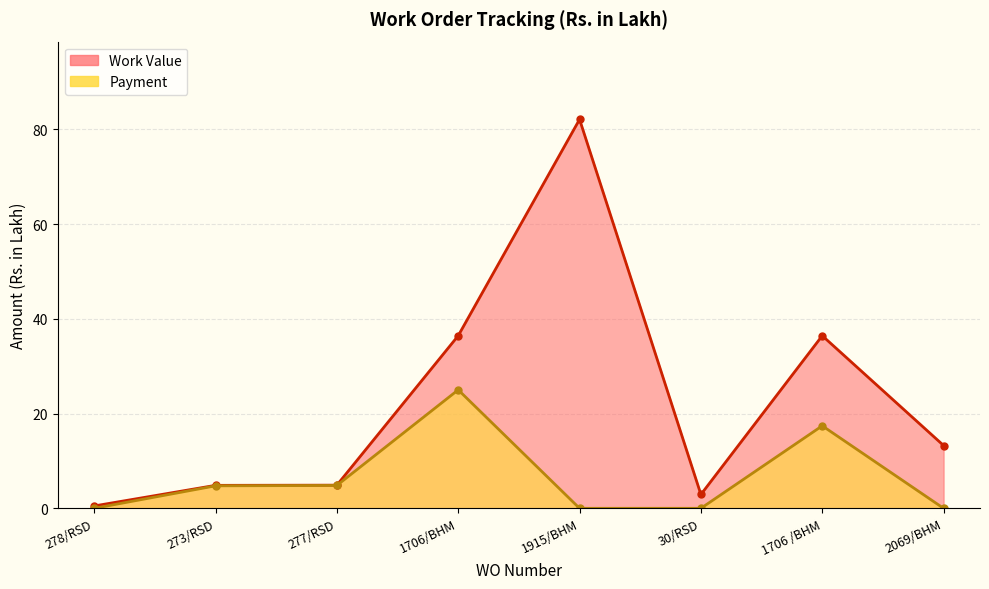

True or false: Payment has a value of 4.2 at 1706 /BHM.

False